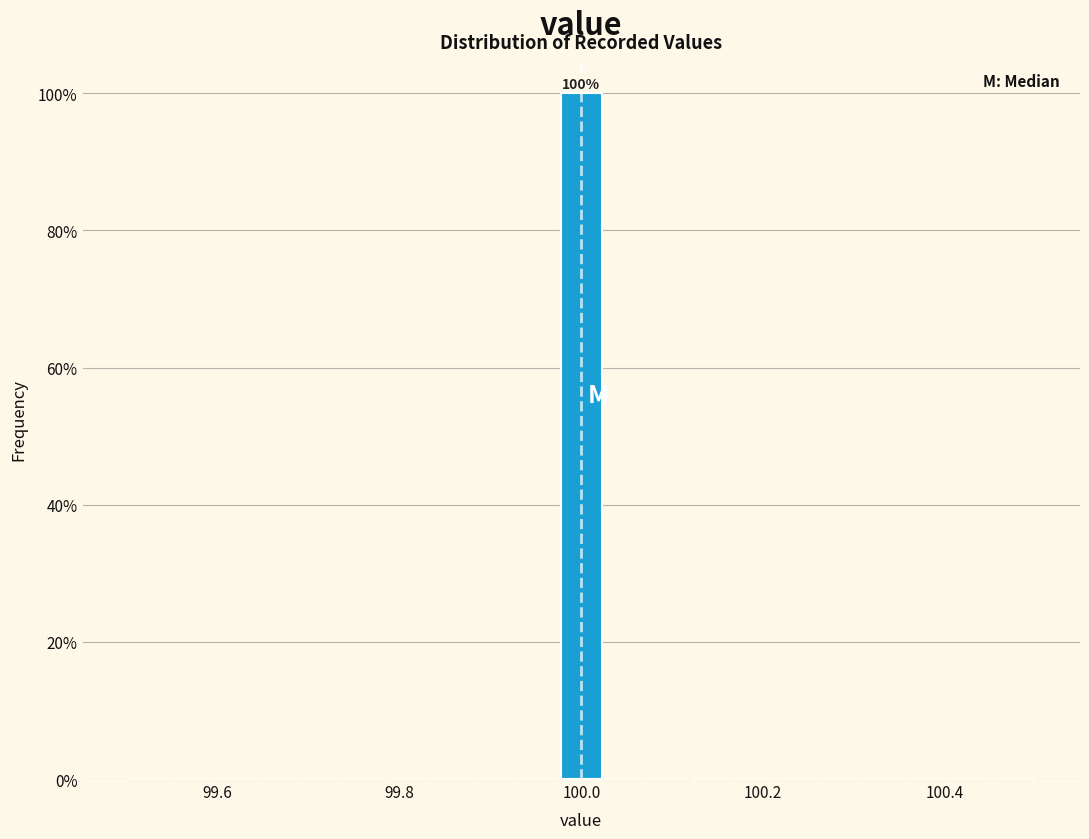

Read against the x-axis, roughly where is the centre of the tallest bar?

100.00